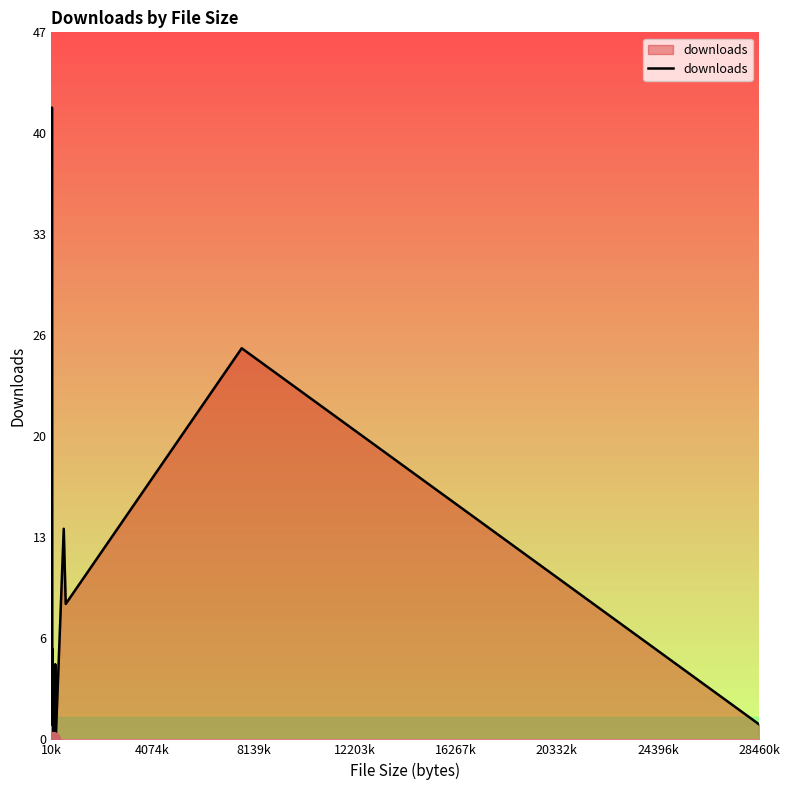

Does the chart have visible grid lines?

No